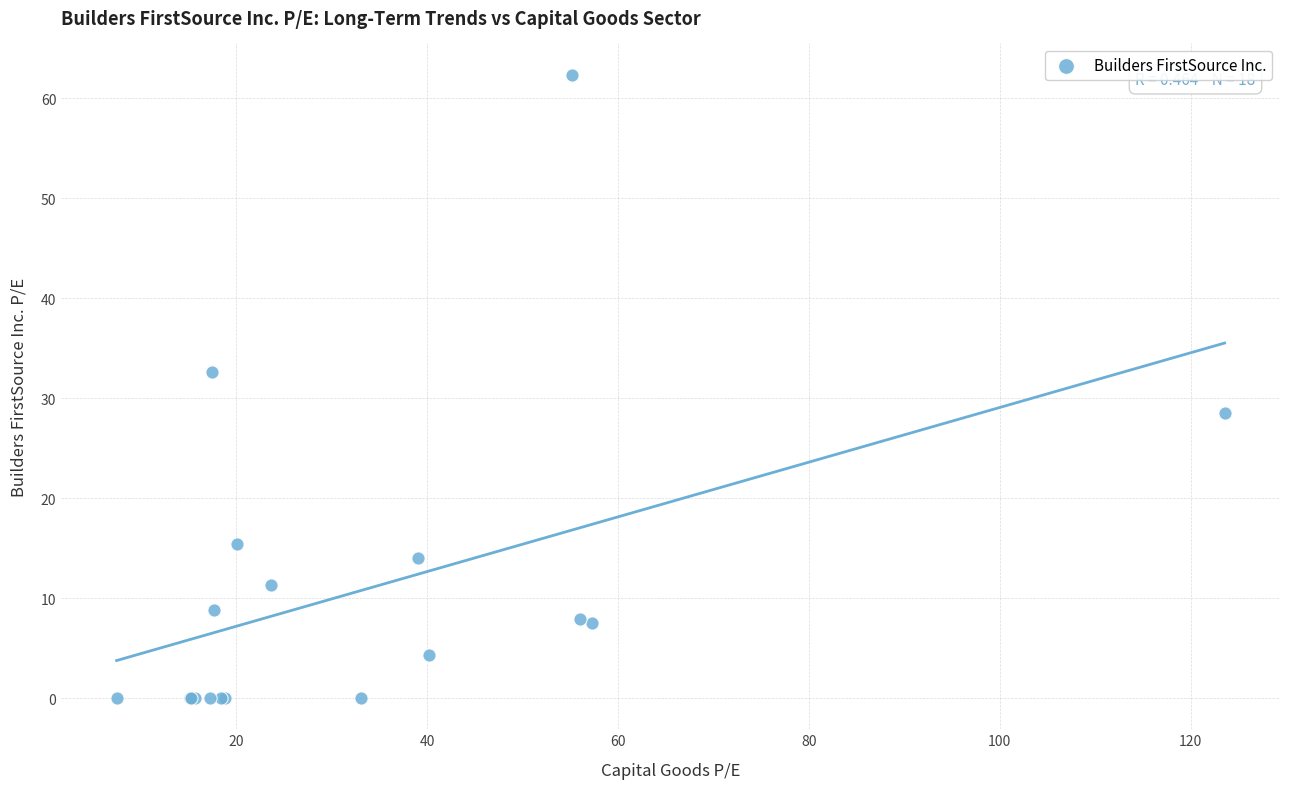

What Y value in the scatter plot is closest to 31?

32.6